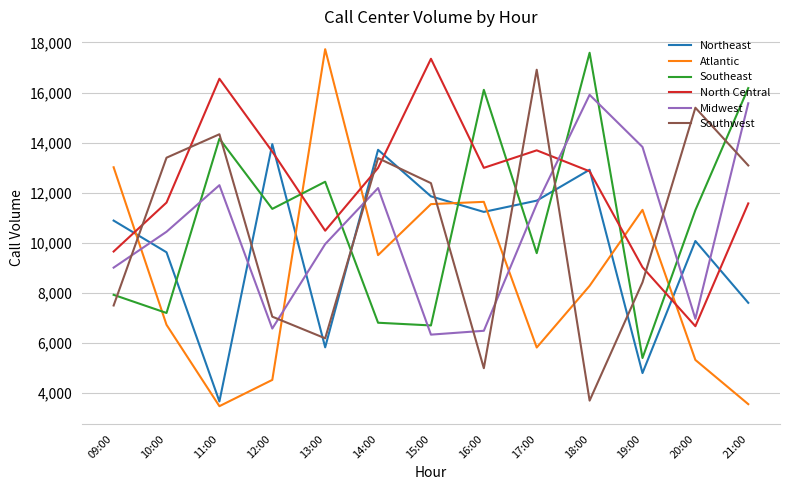

True or false: Atlantic has more than 0 points higher than both neighbors.

True